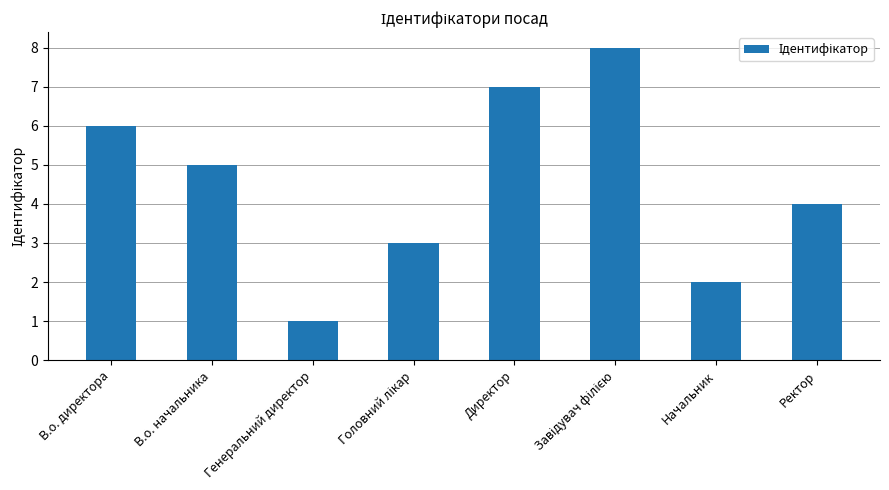

Count the values in the range 3 to 7.

5